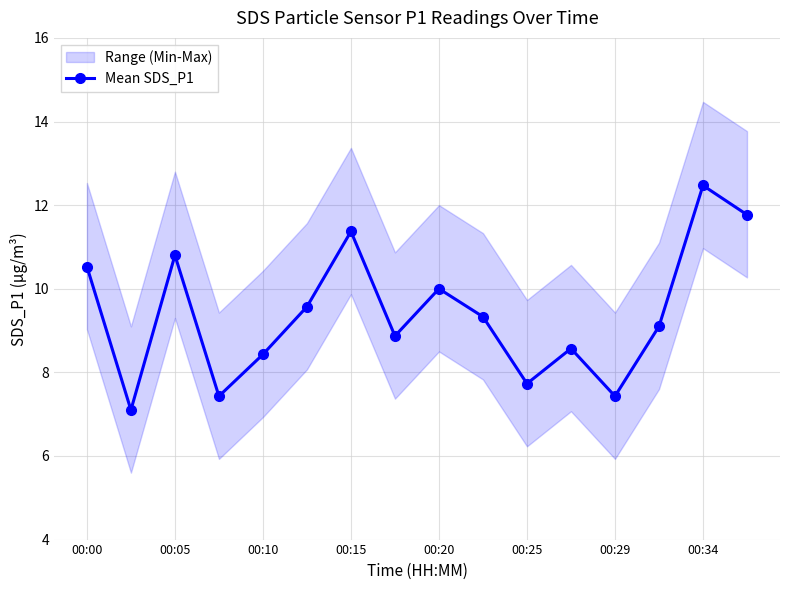

Reading right to left, what are all the values shown in this chart?

11.8	12.5	9.1	7.4	8.6	7.7	9.3	10.0	8.9	11.4	9.6	8.4	7.4	10.8	7.1	10.5